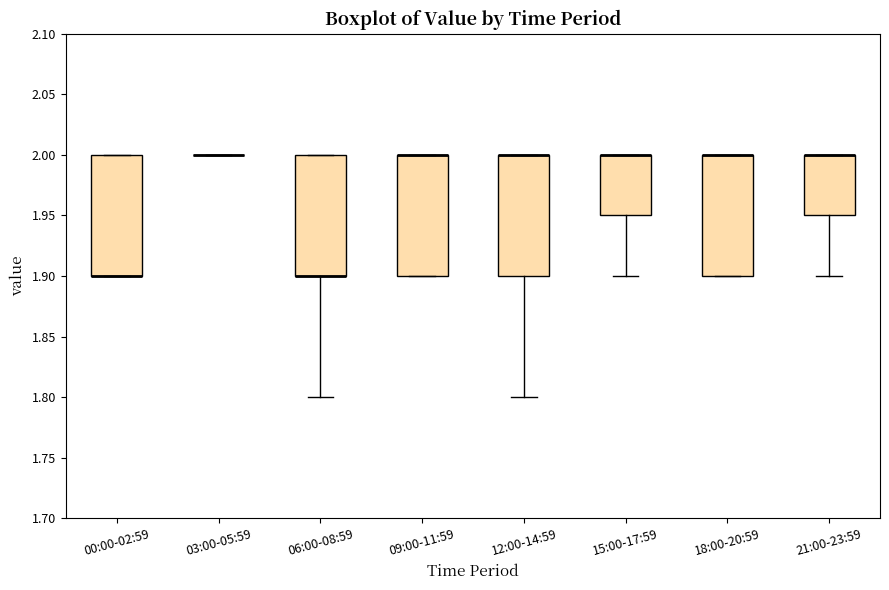

Reading left to right, read every box against the y-axis: the position of its median line, the range the box covers, and the ends of its whiskers. The values are not printed on the chart, so give them approximately, as read against the axis.

00:00-02:59: median 1.90 (drawn on the box's lower edge), box 1.90 to 2.00, whiskers 1.90 to 2.00
03:00-05:59: box collapsed to a line at 2.00, whiskers 2.00 to 2.00
06:00-08:59: median 1.90 (drawn on the box's lower edge), box 1.90 to 2.00, whiskers 1.80 to 2.00
09:00-11:59: median 2.00 (drawn on the box's upper edge), box 1.90 to 2.00, whiskers 1.90 to 2.00
12:00-14:59: median 2.00 (drawn on the box's upper edge), box 1.90 to 2.00, whiskers 1.80 to 2.00
15:00-17:59: median 2.00 (drawn on the box's upper edge), box 1.95 to 2.00, whiskers 1.90 to 2.00
18:00-20:59: median 2.00 (drawn on the box's upper edge), box 1.90 to 2.00, whiskers 1.90 to 2.00
21:00-23:59: median 2.00 (drawn on the box's upper edge), box 1.95 to 2.00, whiskers 1.90 to 2.00